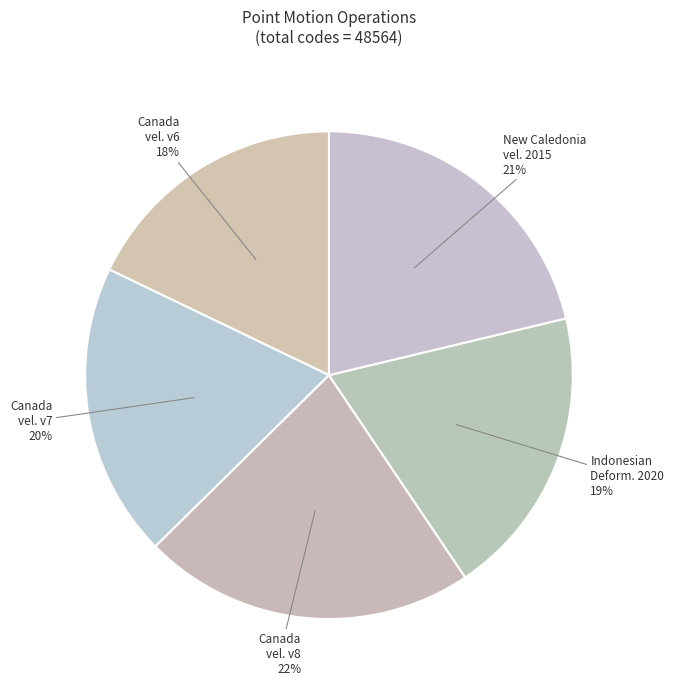

How many slices are in this pie chart?

5